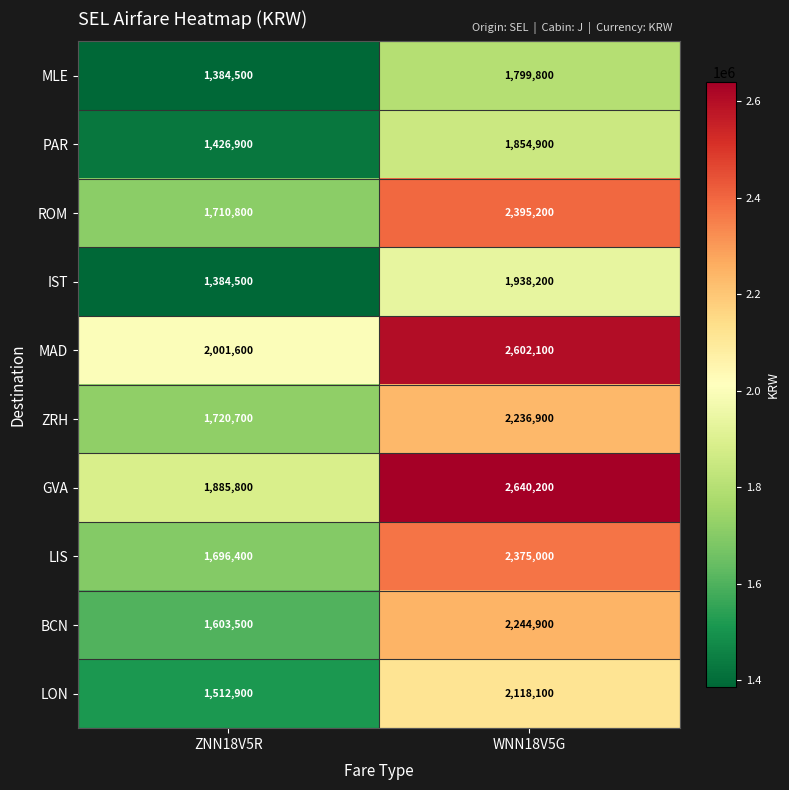

How many data points in MAD are less than 2602100?

1